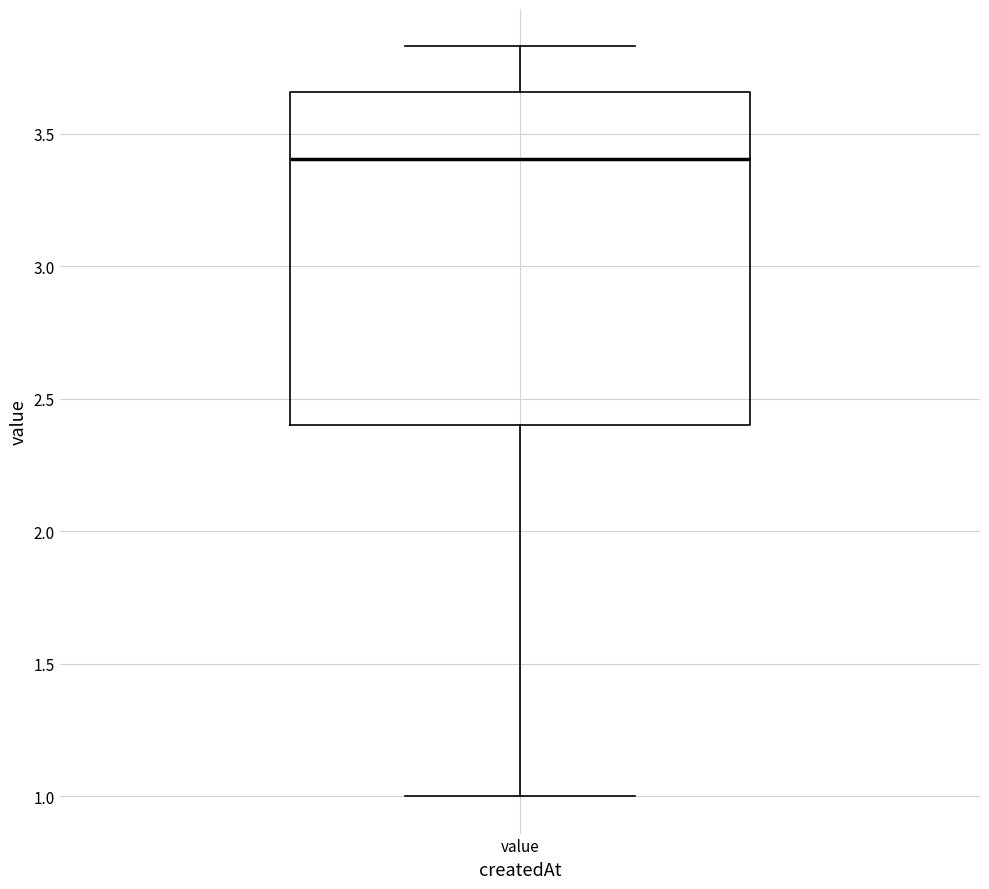

Read this box plot against the y-axis: the position of the median line, the range covered by the box, and the ends of both whiskers. The values are not printed on the chart, so give them approximately, as read against the axis.

median 3.40, box 2.40 to 3.65, whiskers 1.00 to 3.85